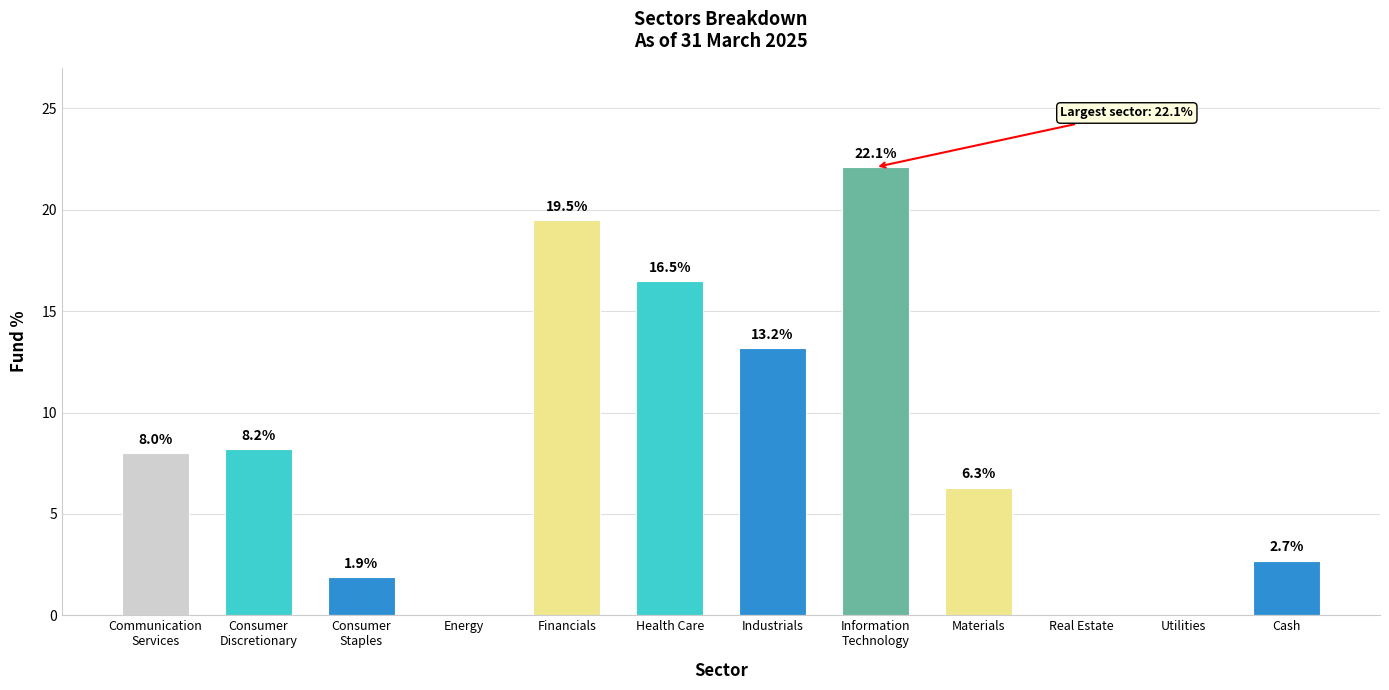

Read the value at Industrials.

13.2